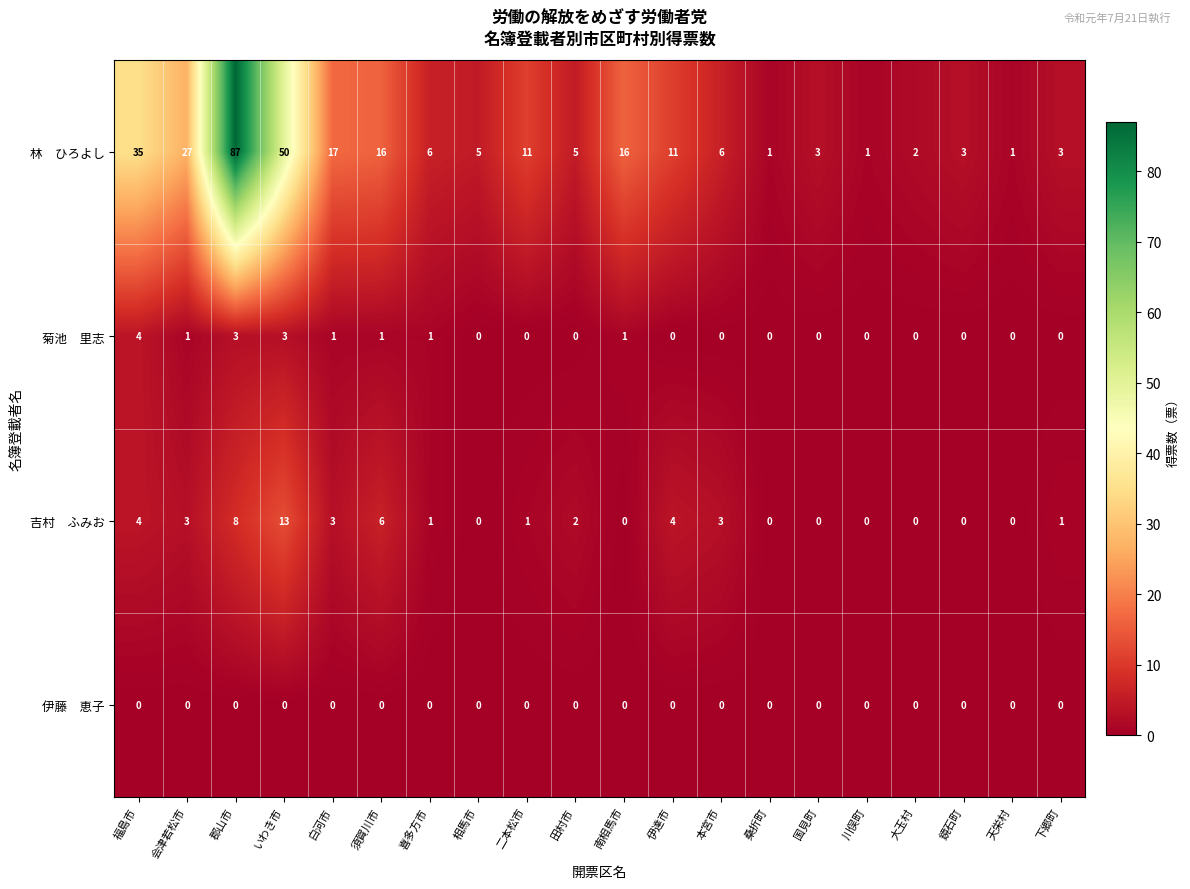

At which category does the chart reach its peak across all series?

郡山市